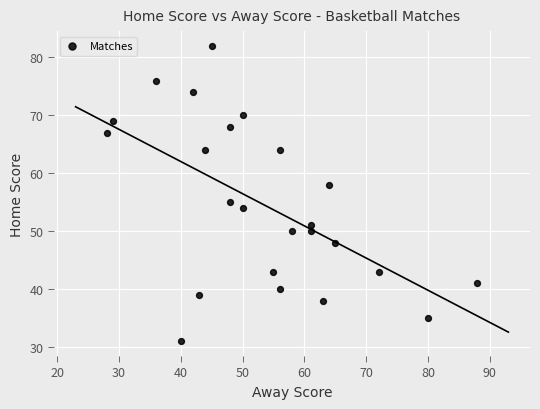

What is the range of X values (max minus min)?

60